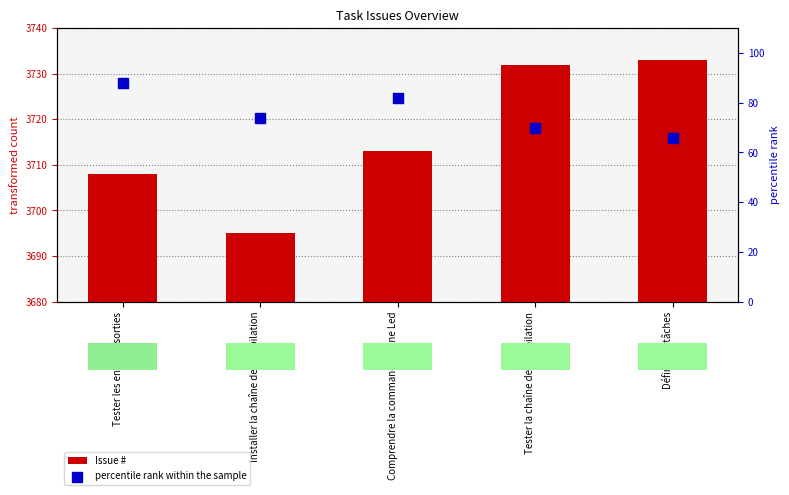

At which category is the sum across all series the highest?

Tester la chaîne de compilation